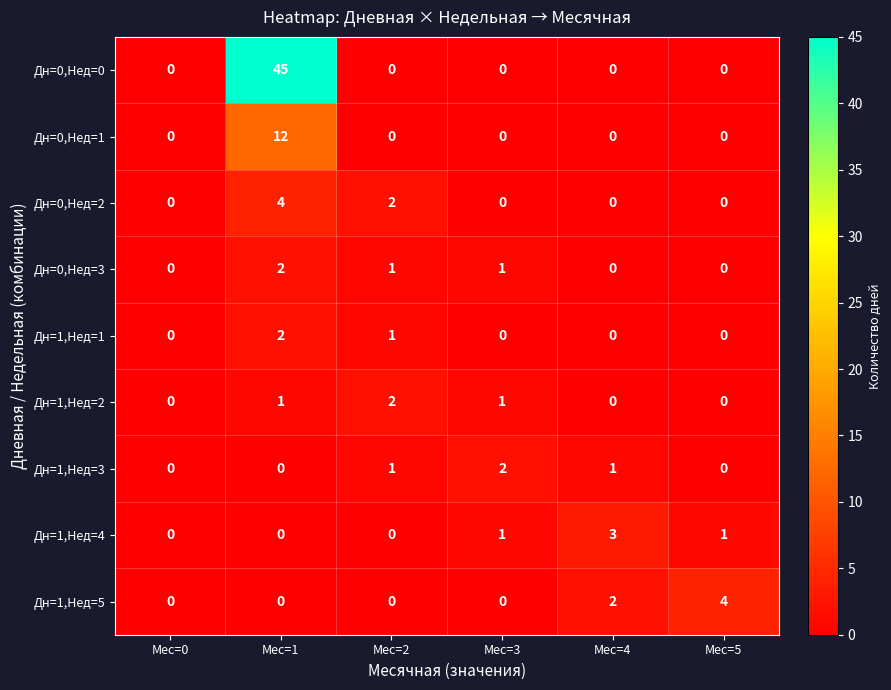

Which series changed the most between Мес=2 and Мес=5?

Дн=1,Нед=5